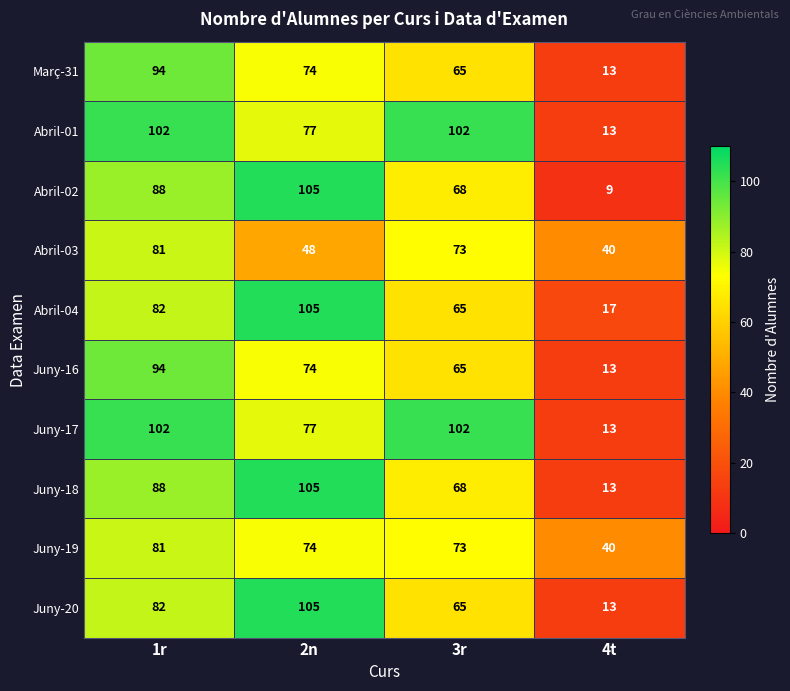

What is the sum of the Abril-04 values at 1r and 4t?

99